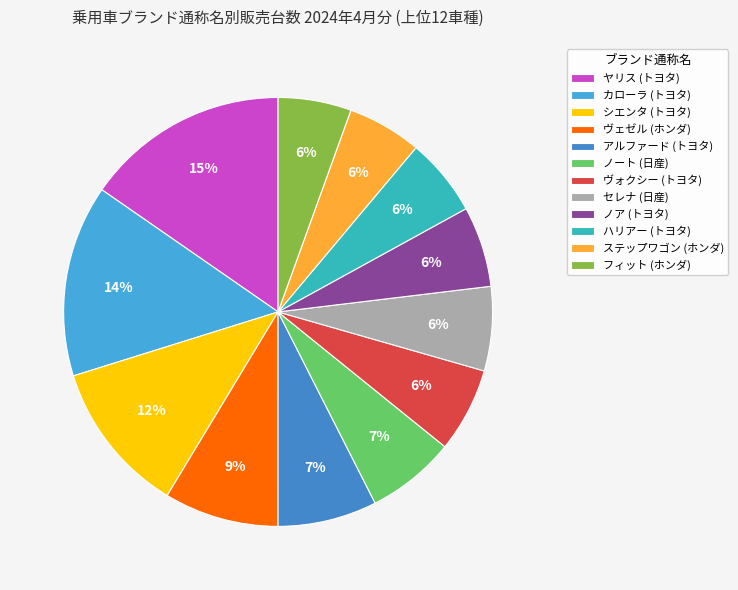

What is the largest slice in the pie chart?

ヤリス (トヨタ)